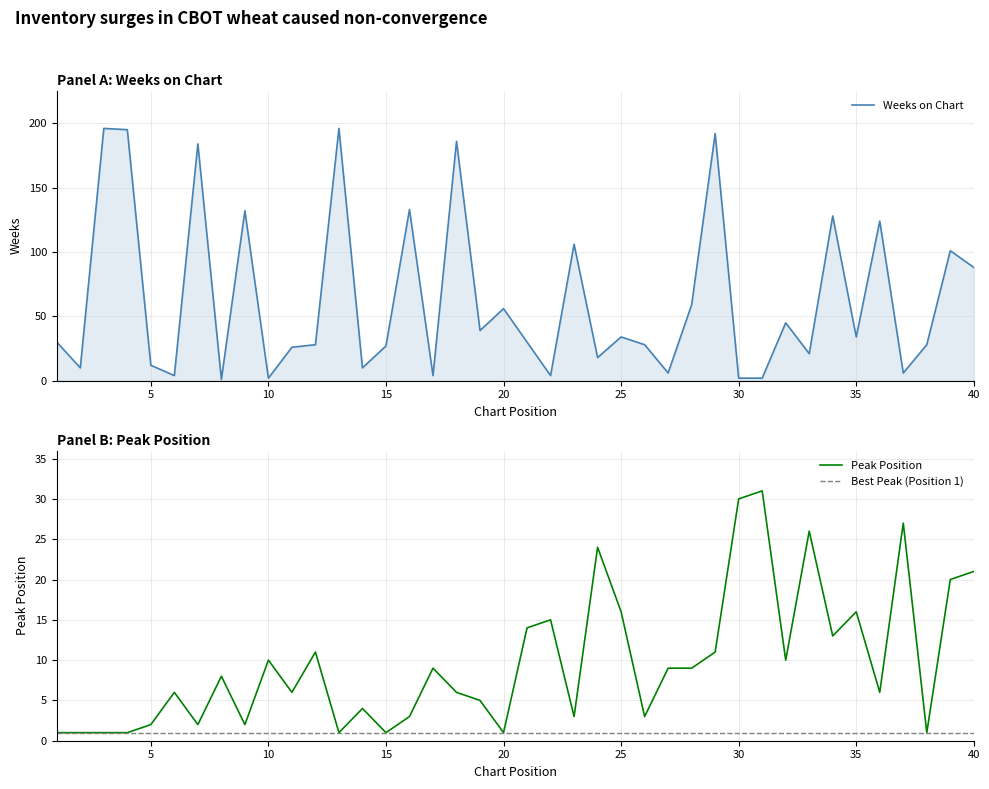

True or false: Peak Position has more than 0 interior local peaks.

True